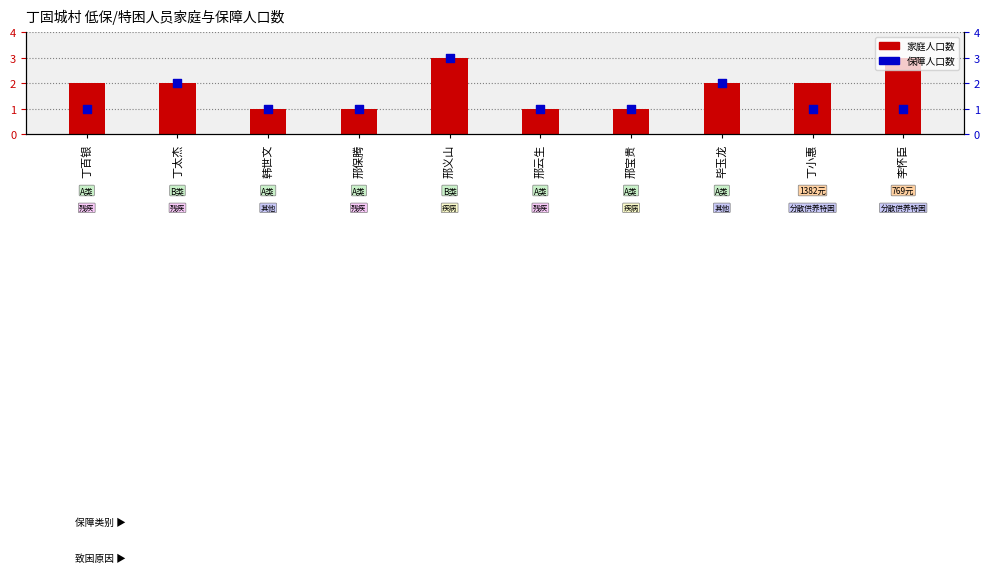

At which category is the sum across all series the highest?

邢义山